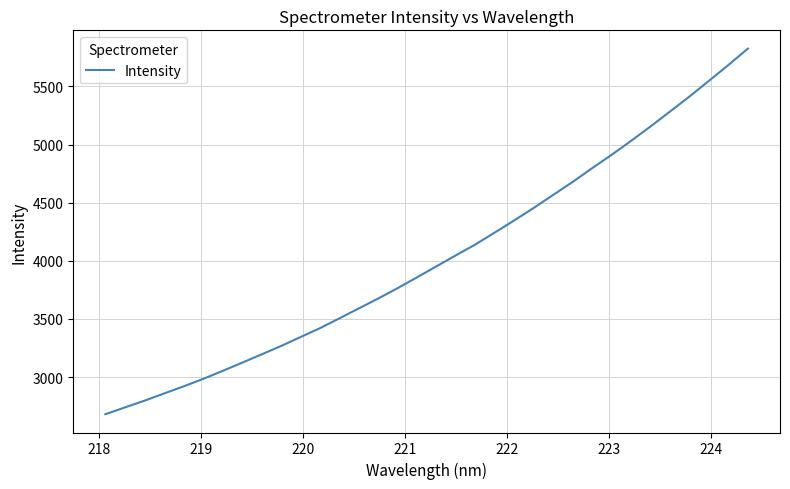

Does the chart display data point markers on the line(s)?

No